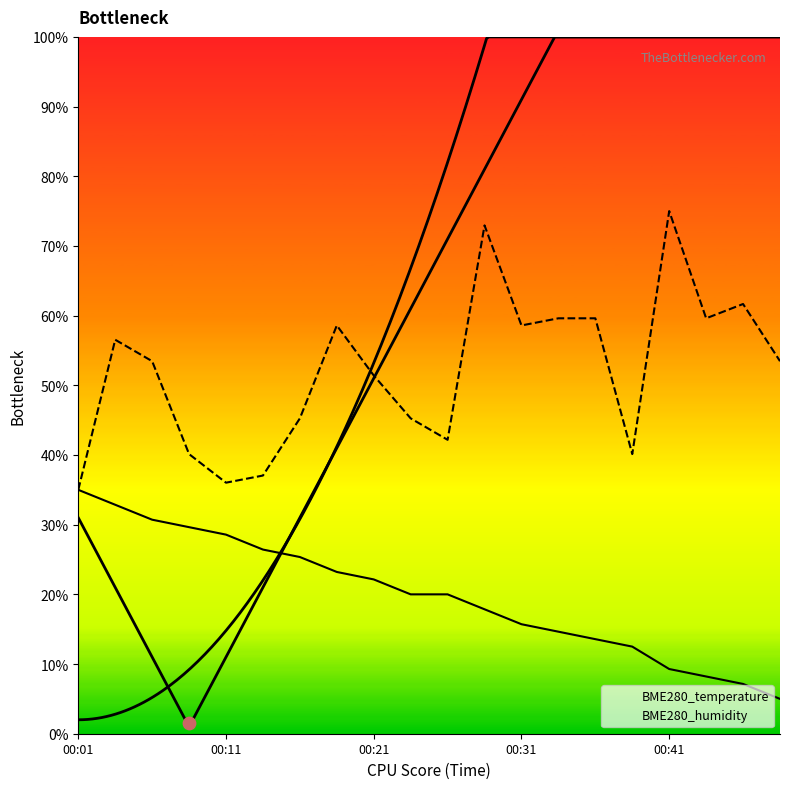

What are all the series names shown in the legend?

BME280_temperature, BME280_humidity